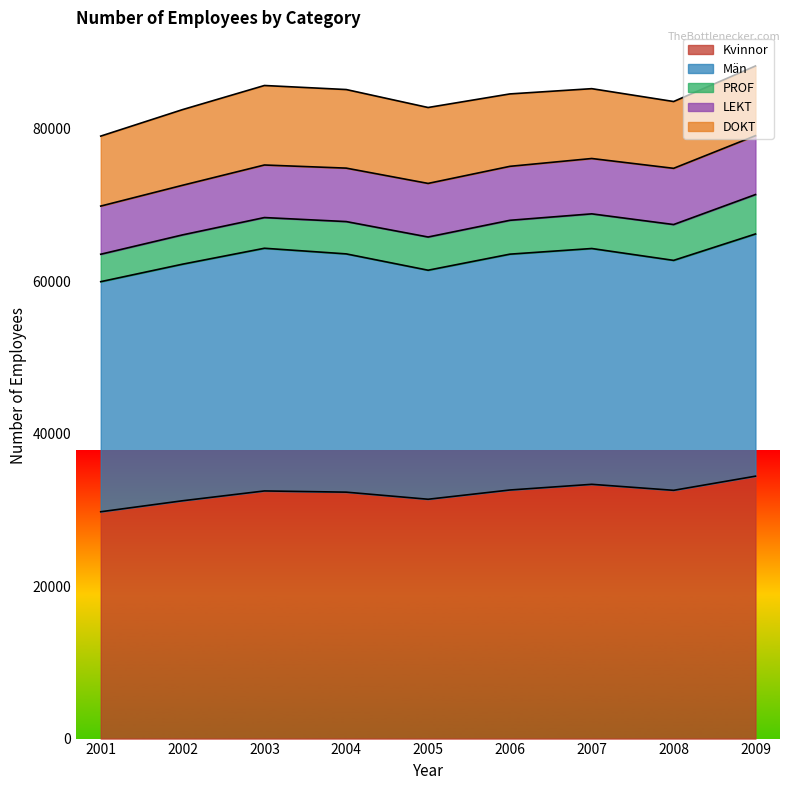

Where is Kvinnor nearest to the value 32089?

2004